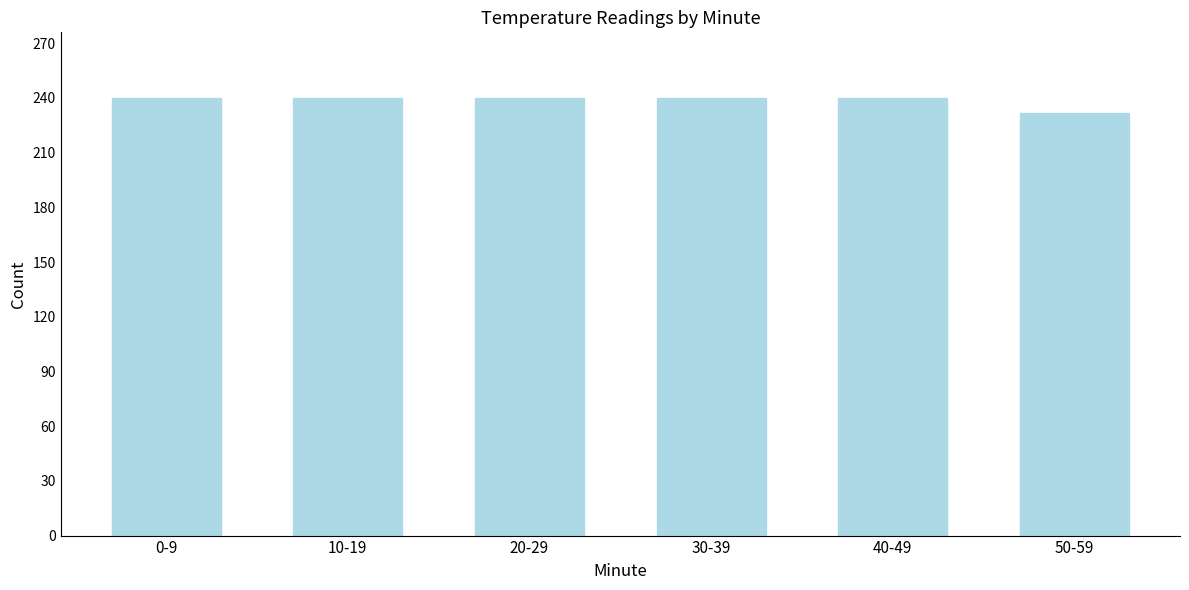

Reading left to right, extract all data points from this chart.

0-9=240	10-19=240	20-29=240	30-39=240	40-49=240	50-59=232